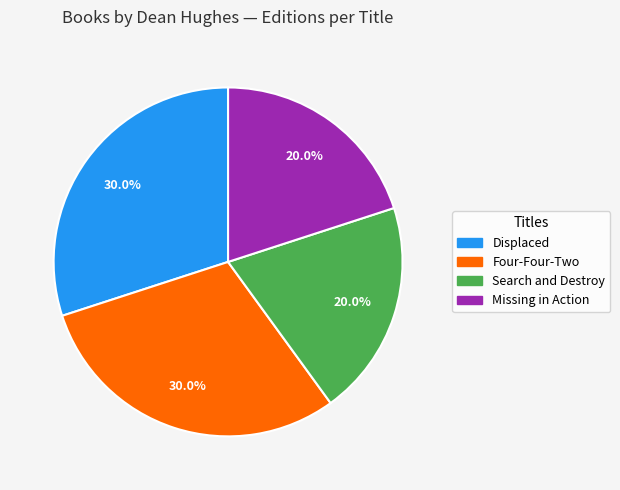

Is the sum of Missing in Action and Search and Destroy greater than half?

No